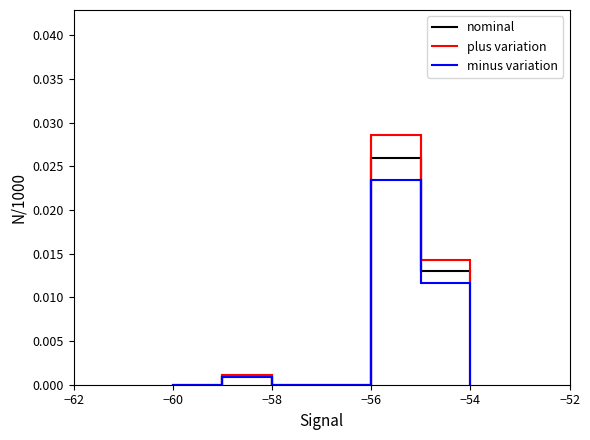

Does the chart have visible grid lines?

No